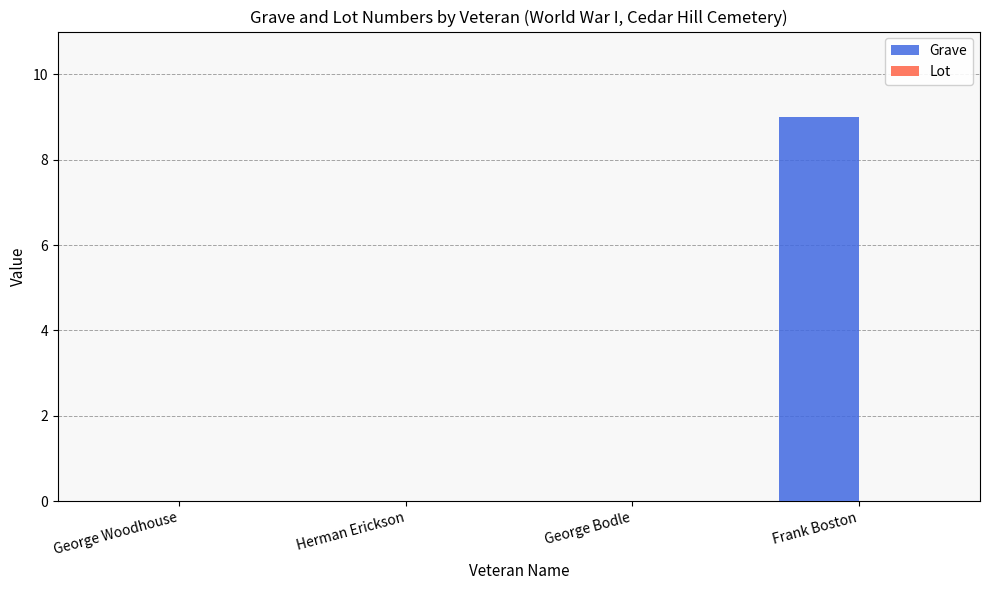

The chart shows a value of 3 at Frank Boston. True or false?

False